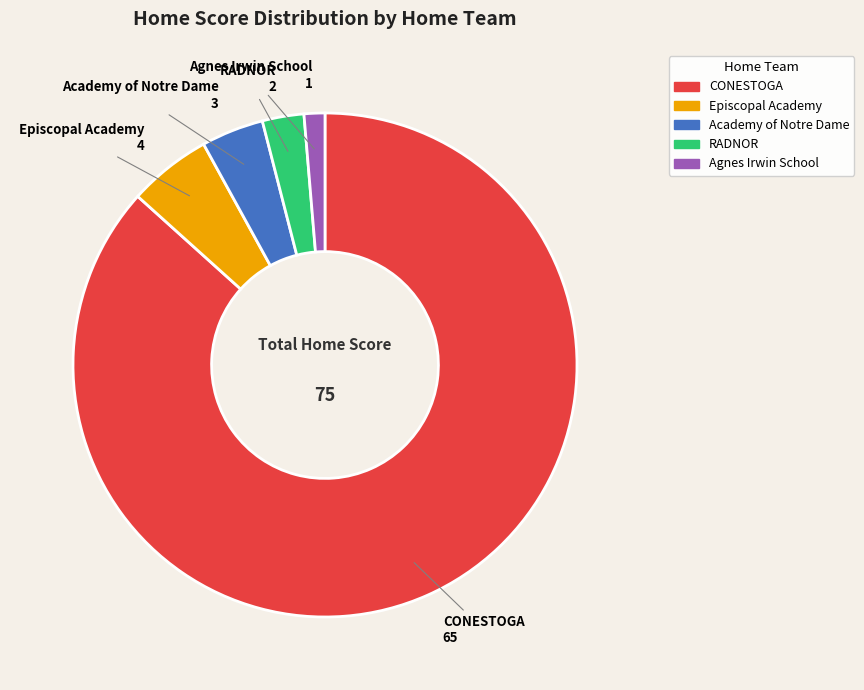

Count the number of slices in the pie.

5